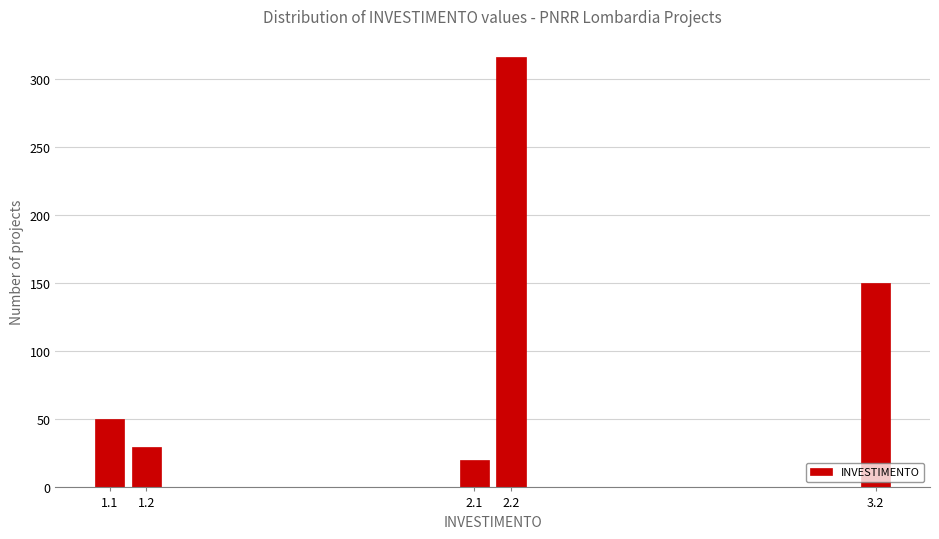

Reading left to right, list all the values displayed in this chart.

50	30	20	316	150